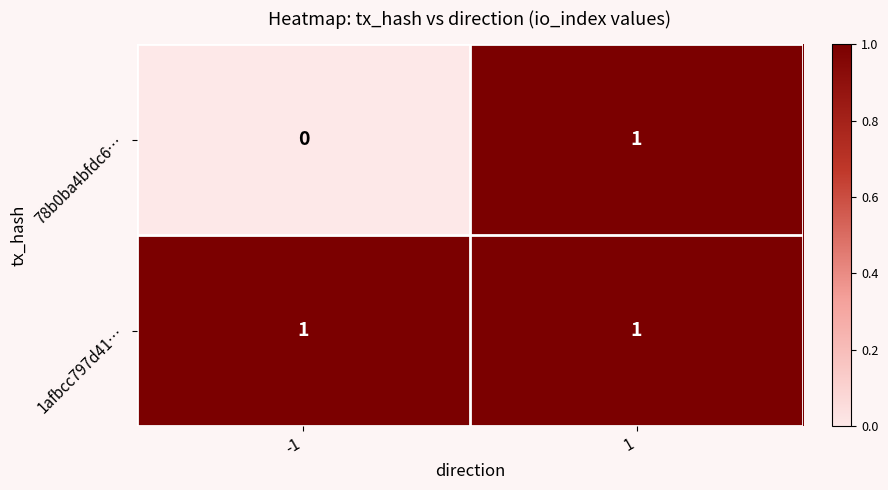

Is the value of 1afbcc797d41… at -1 greater than the value of 78b0ba4bfdc6… at -1?

Yes